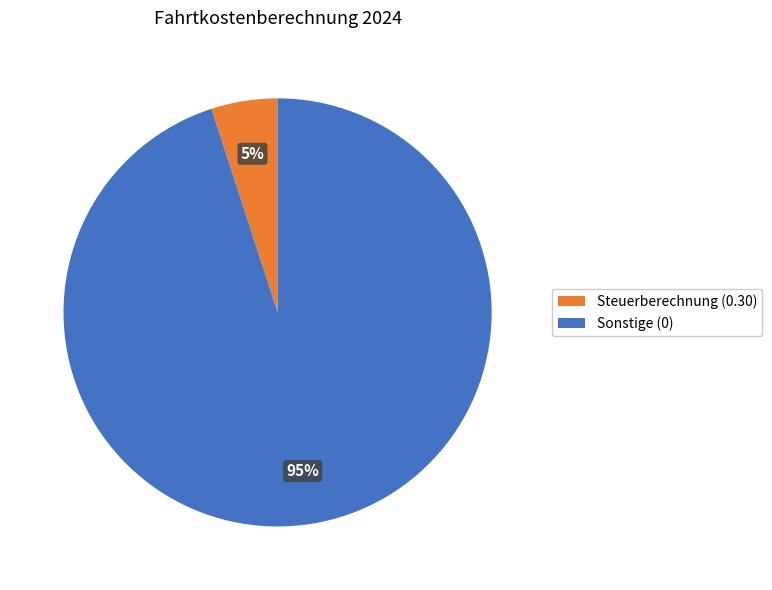

Is there a majority slice in this chart?

Yes